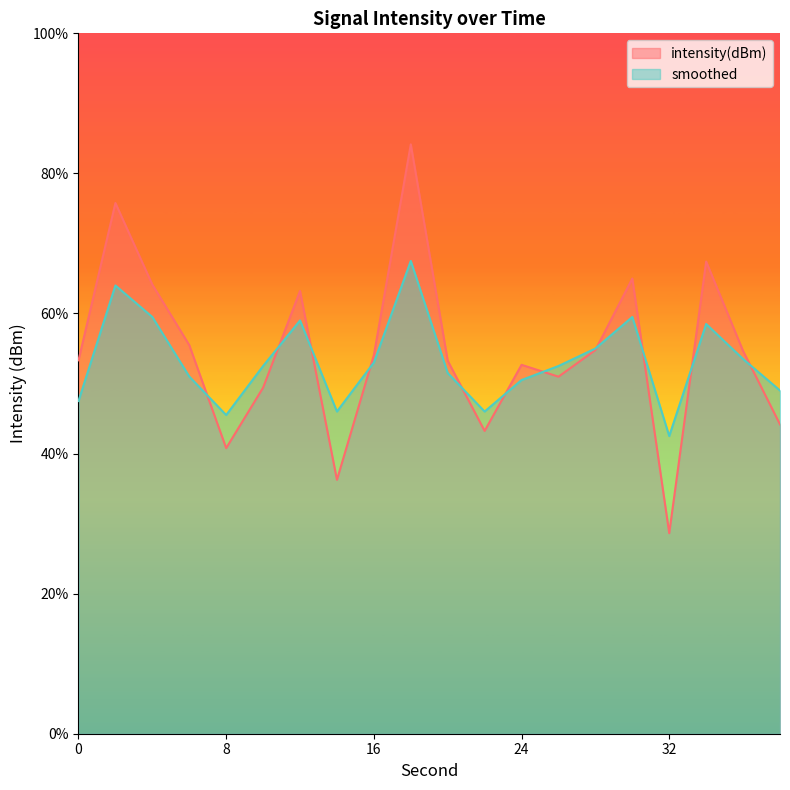

How many interior local valleys does the intensity(dBm) series have?

5